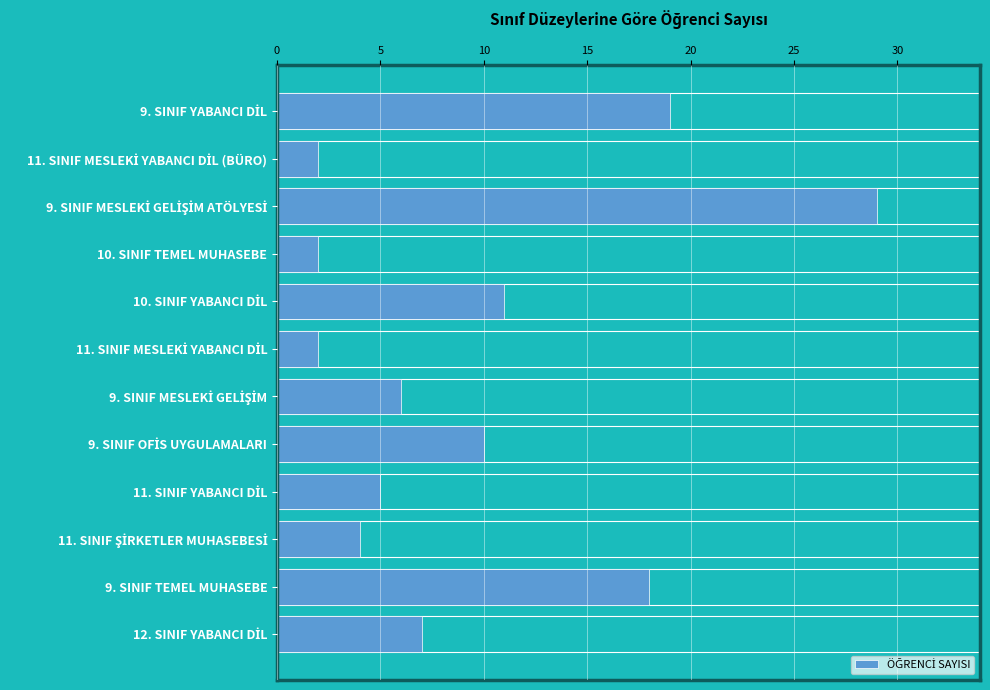

What is the minimum value shown in the chart?

2